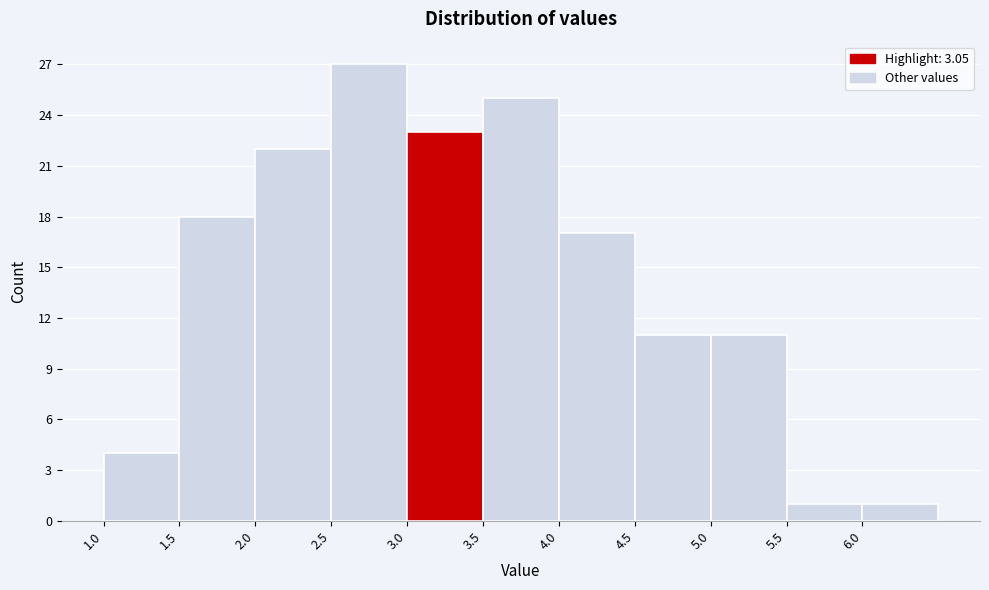

Reading left to right, list every bar in this chart as the range it spans on the x-axis followed by its height. The values are not printed on the chart, so give them approximately, as read against the axis.

1.0 to 1.5: 4
1.5 to 2.0: 18
2.0 to 2.5: 22
2.5 to 3.0: 27
3.0 to 3.5: 23
3.5 to 4.0: 25
4.0 to 4.5: 17
4.5 to 5.0: 11
5.0 to 5.5: 11
5.5 to 6.0: 1
6.0 to 6.5: 1